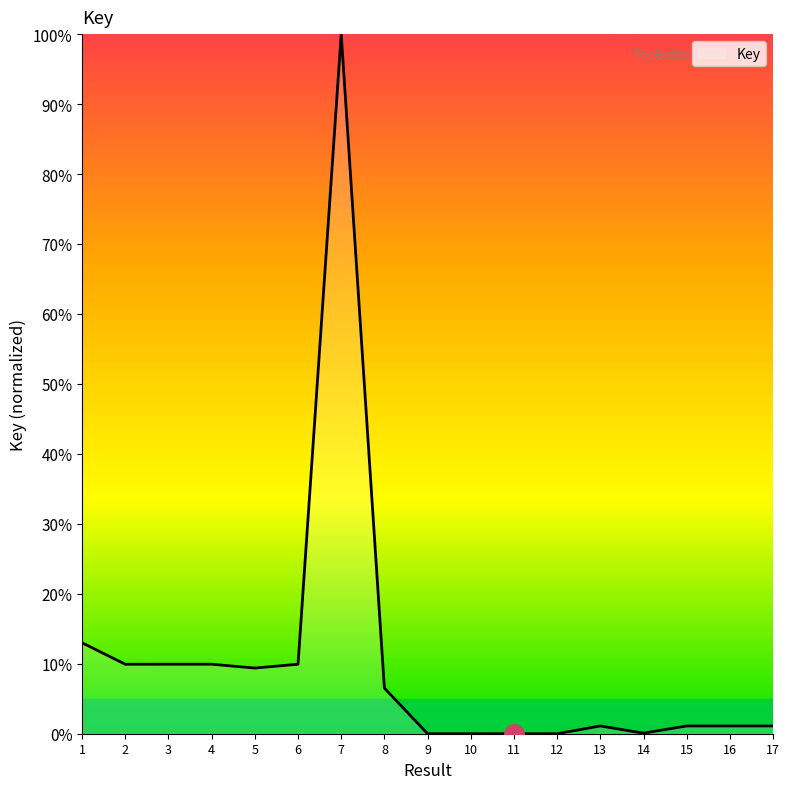

The chart shows a value of 6.5 at 8. True or false?

True